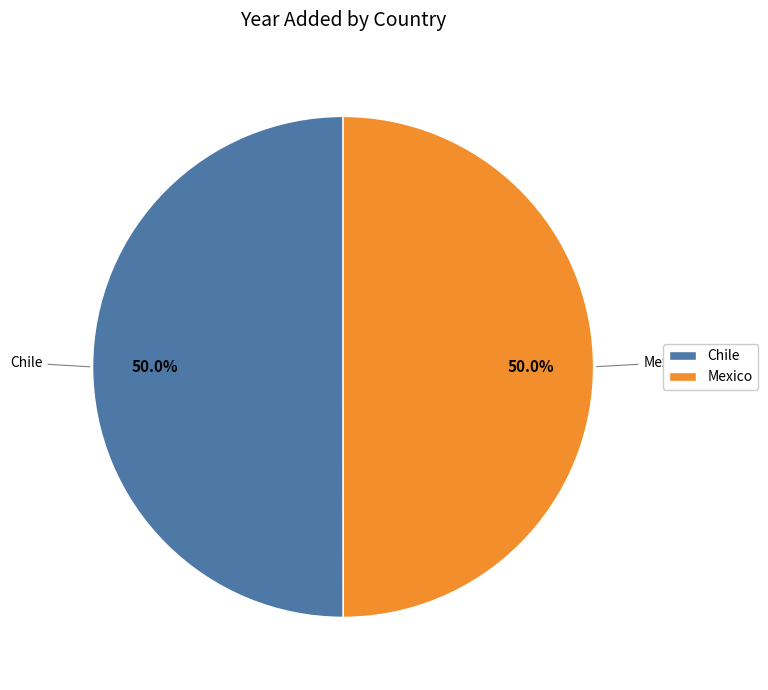

Approximately how many times larger is the value at Mexico compared to Chile?

1.0